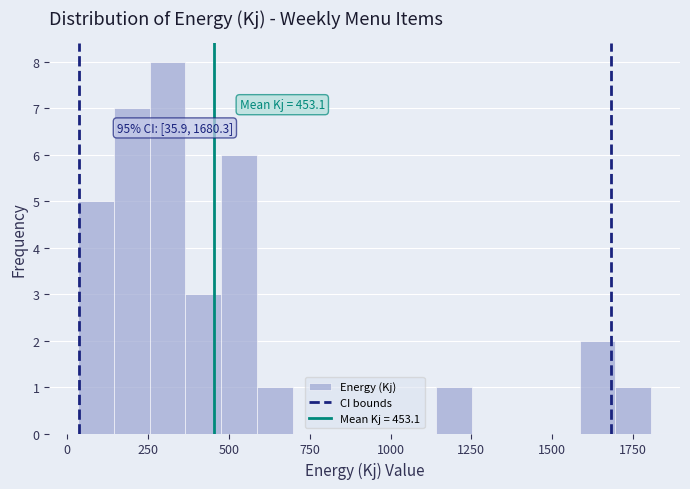

Around what value on the x-axis is the tallest bar? Give the approximate position of its centre, as read against the axis.

300